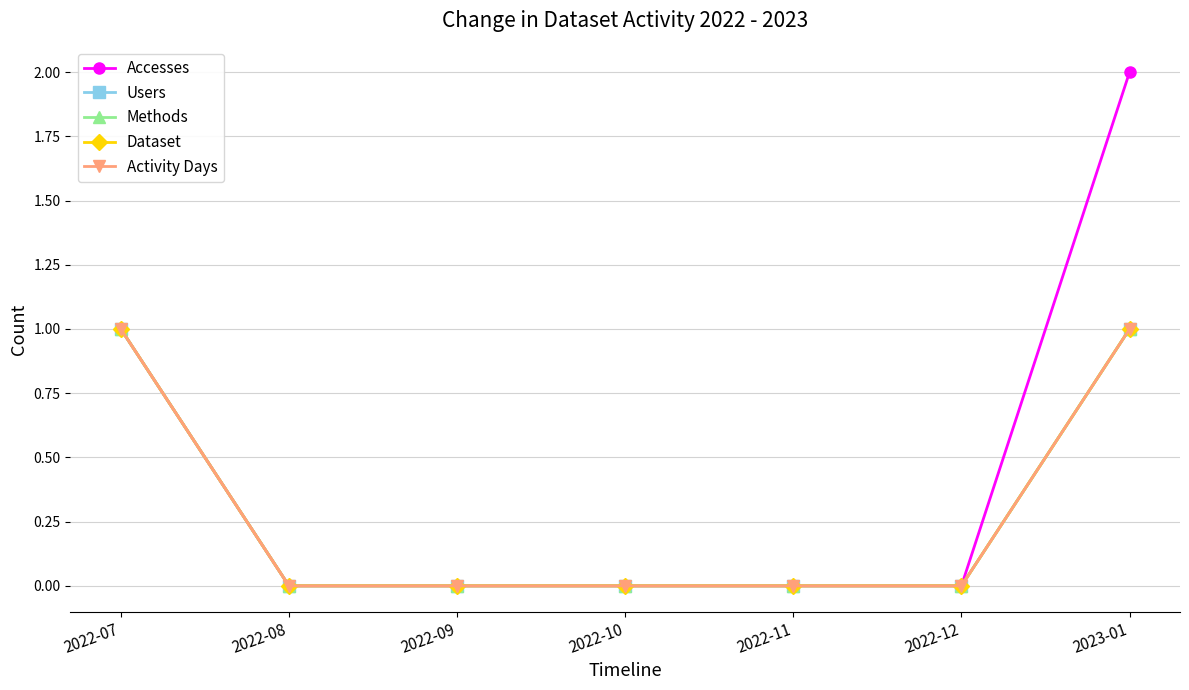

Does the chart have visible grid lines?

Yes